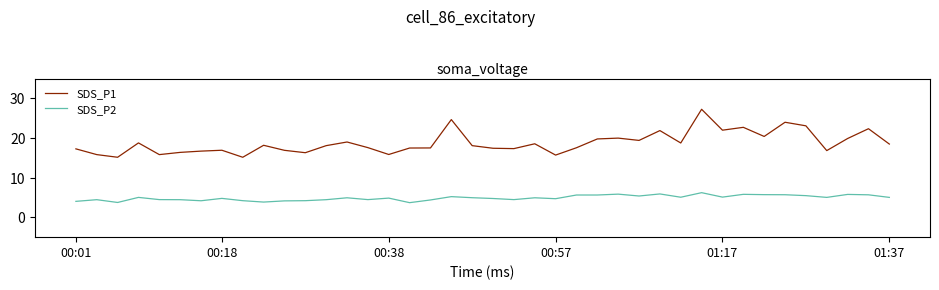

What is the highest value of the SDS_P2 series?

6.2